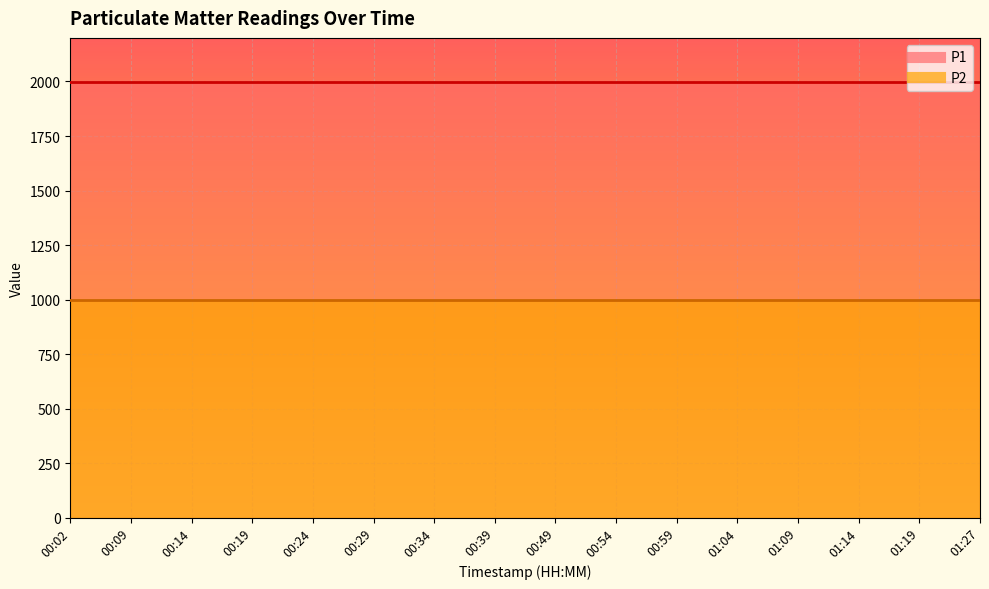

Which category has the highest value in the P2 series?

00:02